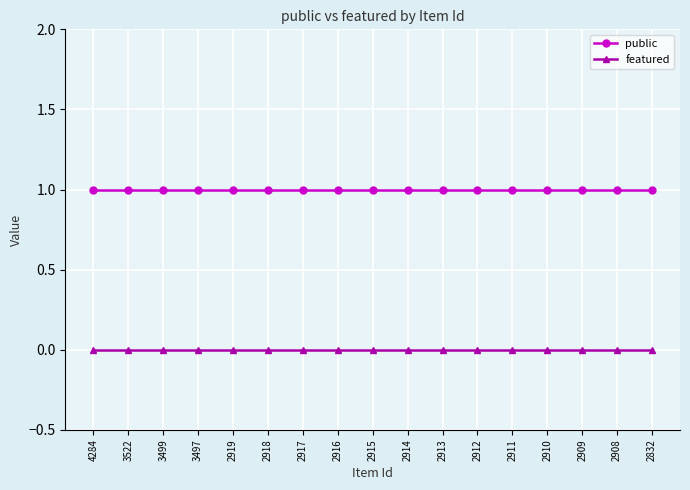

Is this an area chart (filled region under the line)?

No